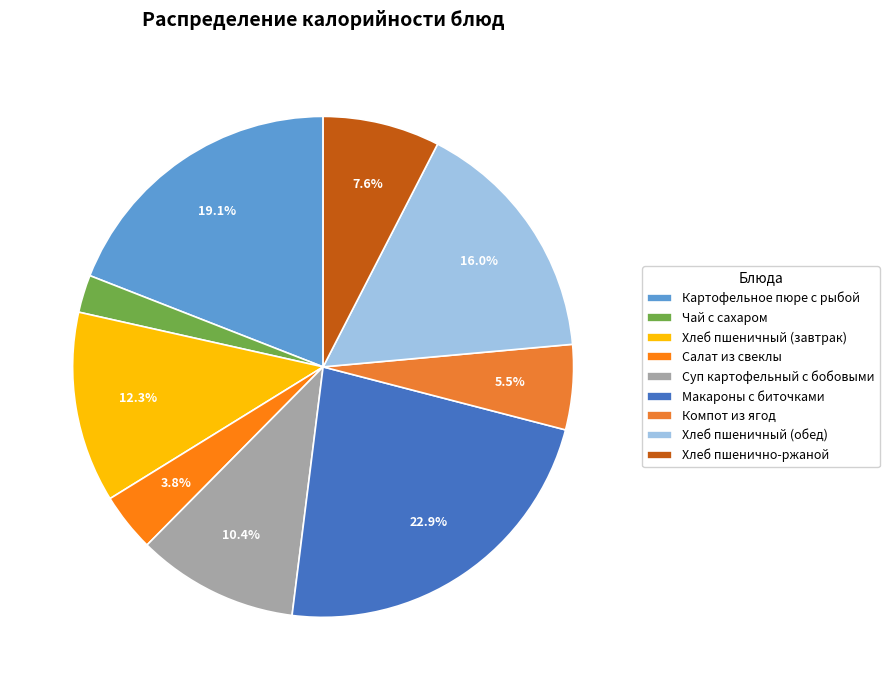

Rank the categories by value from highest to lowest.

Макароны с биточками, Картофельное пюре с рыбой, Хлеб пшеничный (обед), Хлеб пшеничный (завтрак), Суп картофельный с бобовыми, Хлеб пшенично-ржаной, Компот из ягод, Салат из свеклы, Чай с сахаром